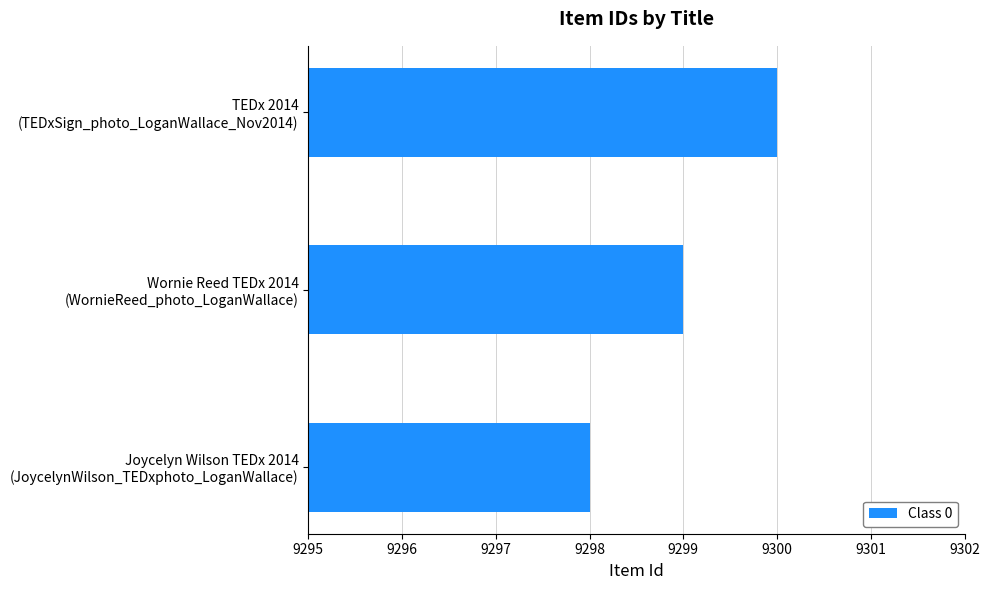

How many distinct data groups are displayed?

1